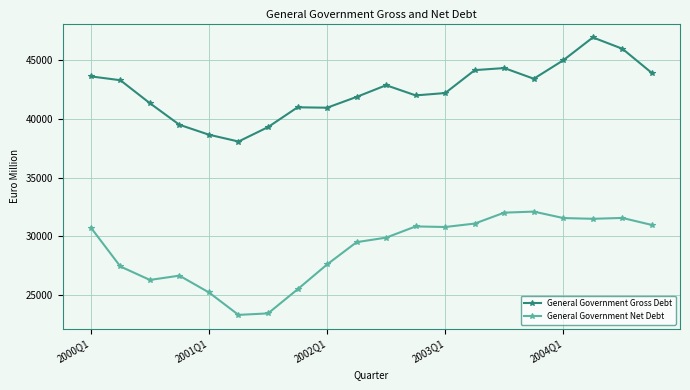

True or false: General Government Net Debt and General Government Gross Debt intersect in this chart.

False